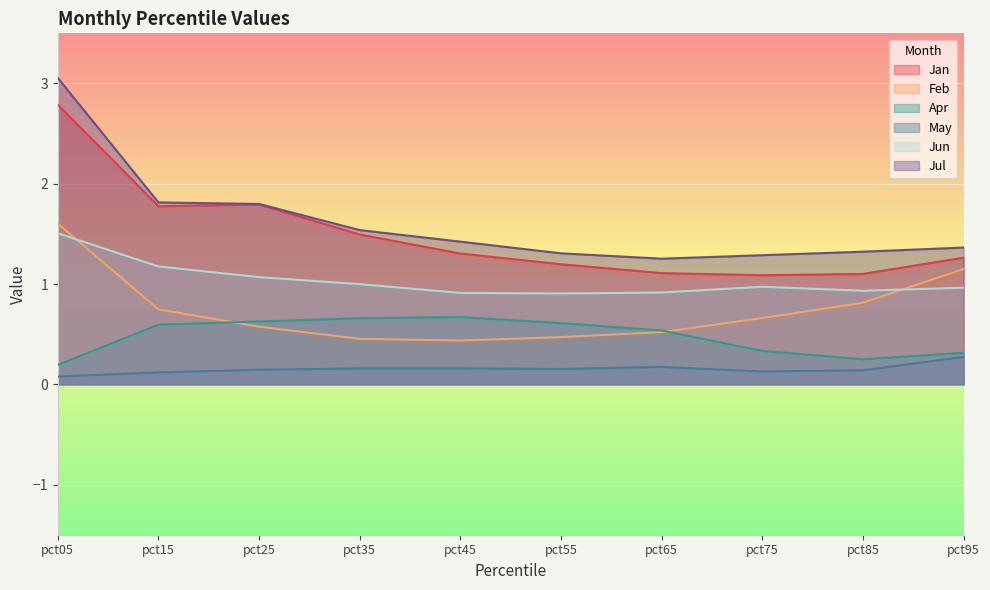

What is the sum of all Feb values?

7.4